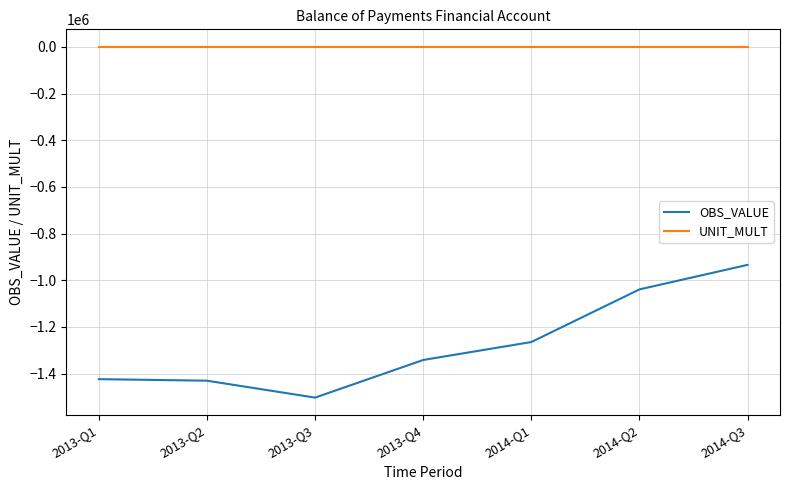

In OBS_VALUE, how many points are lower than both neighbors (excluding endpoints)?

1